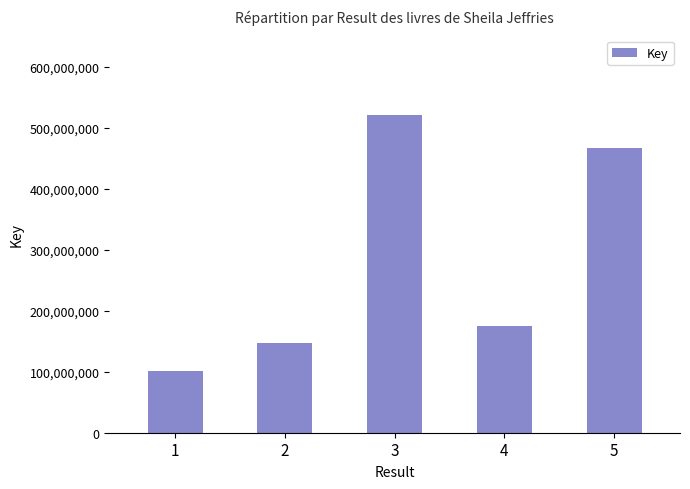

At which category does the chart reach its minimum across all series?

1